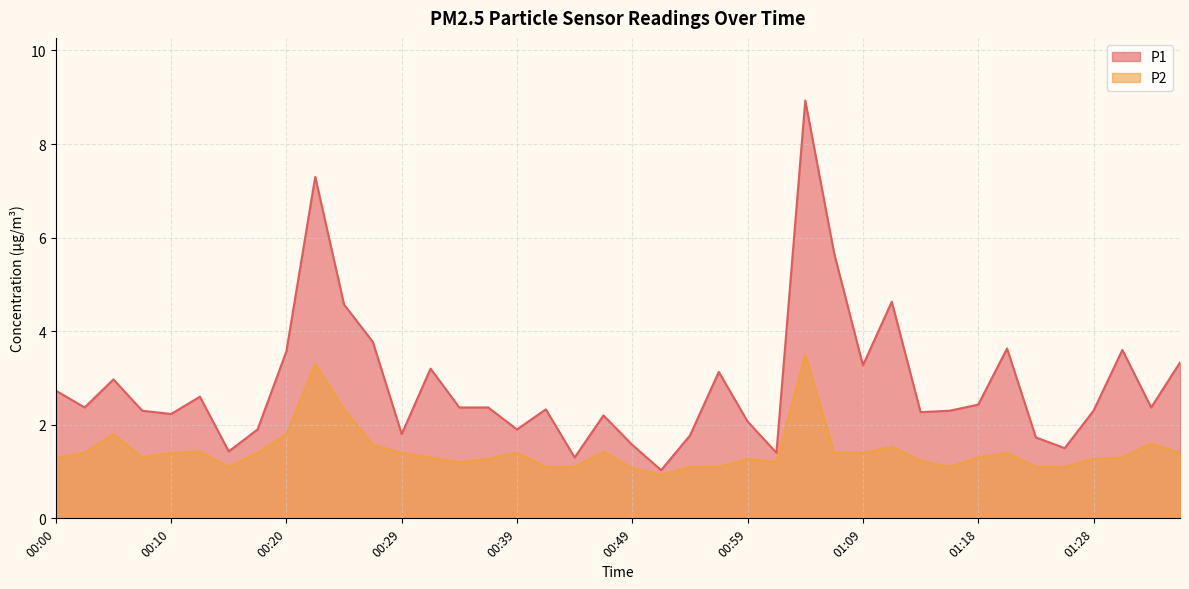

At which category is the sum across all series the highest?

01:04